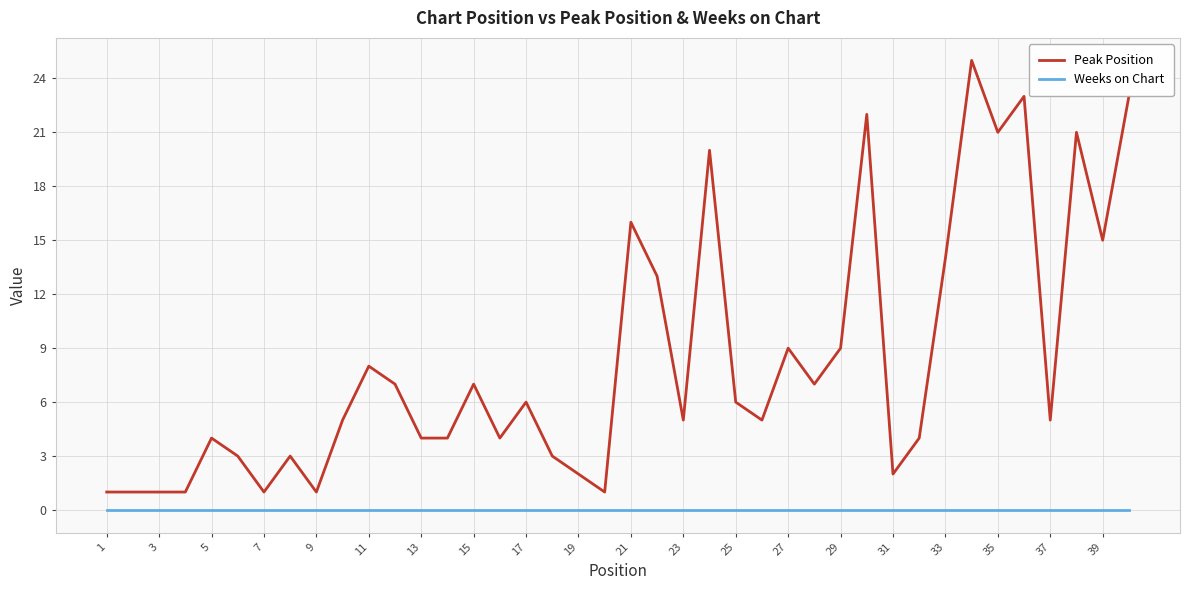

How many lines are shown in the chart?

2